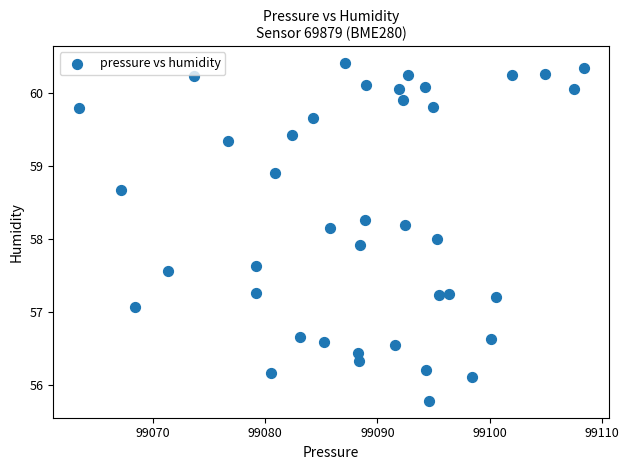

What is the range of X values (max minus min)?

45.0